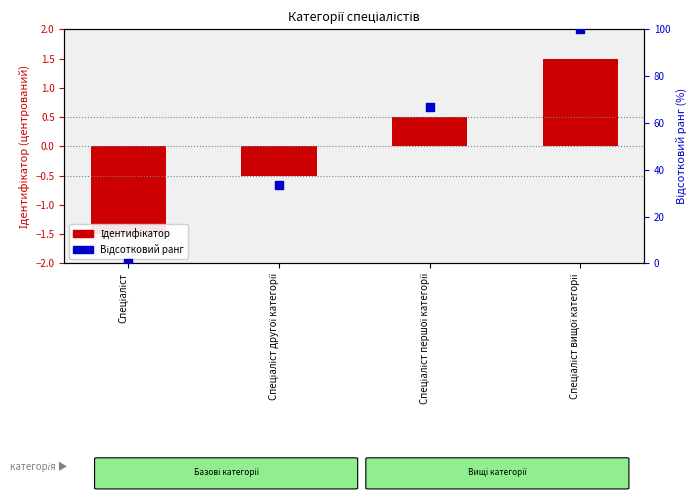

What are all the series names shown in the legend?

Ідентифікатор, Відсотковий ранг